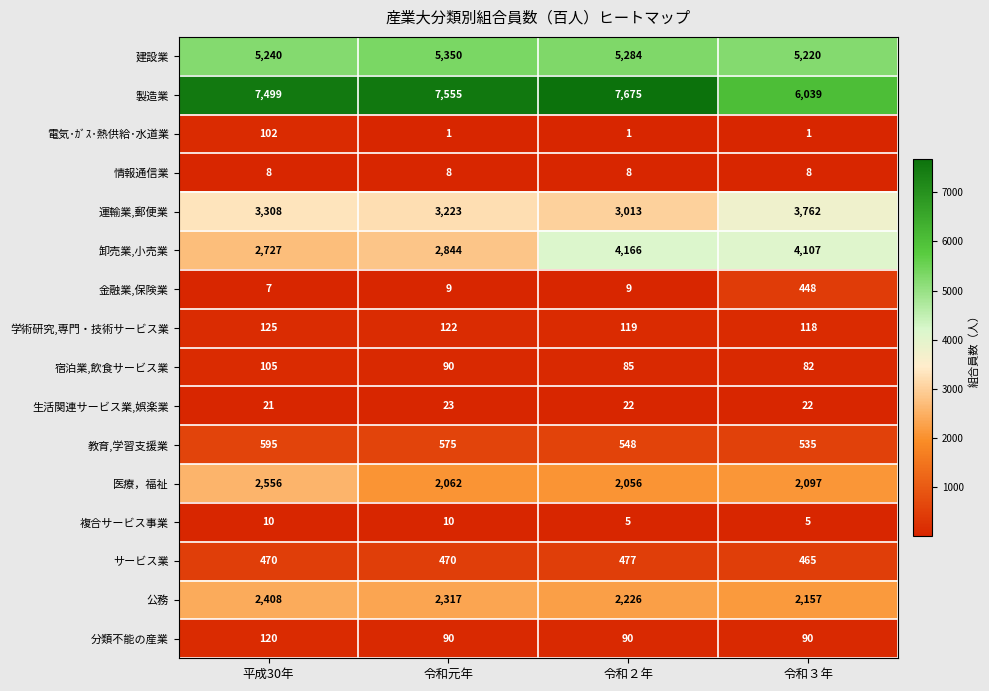

What is the lowest value of the 生活関連サービス業,娯楽業 series?

21